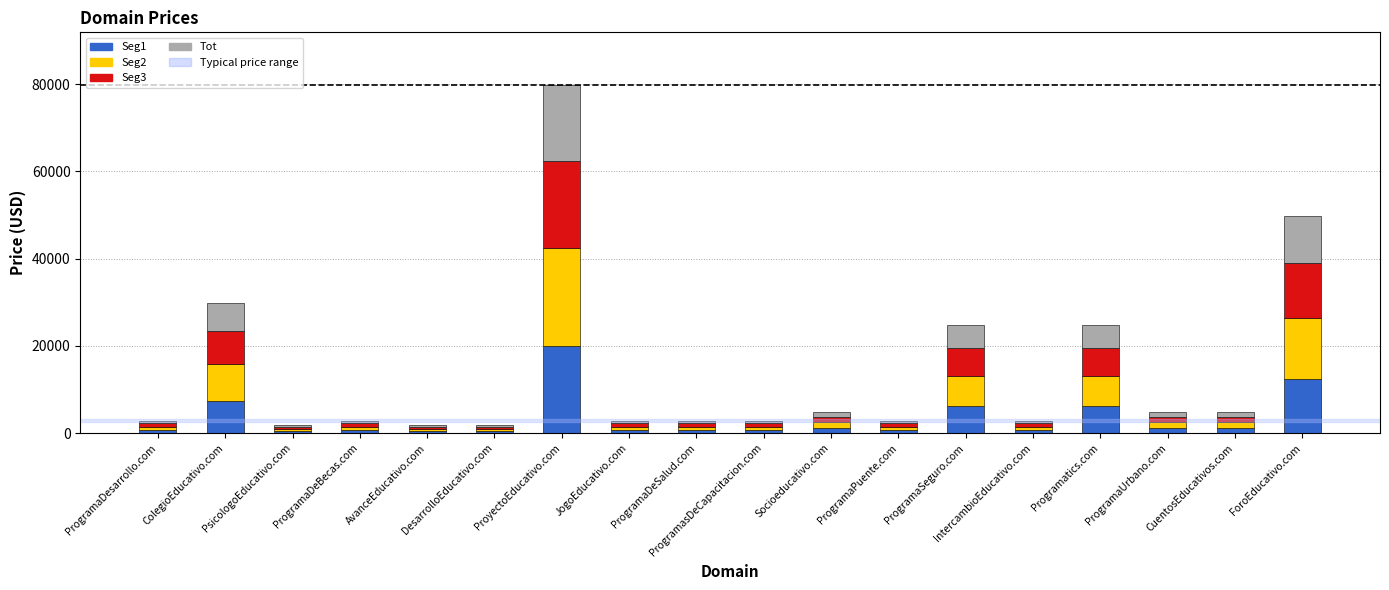

At which category is the sum across all series the highest?

ProyectoEducativo.com